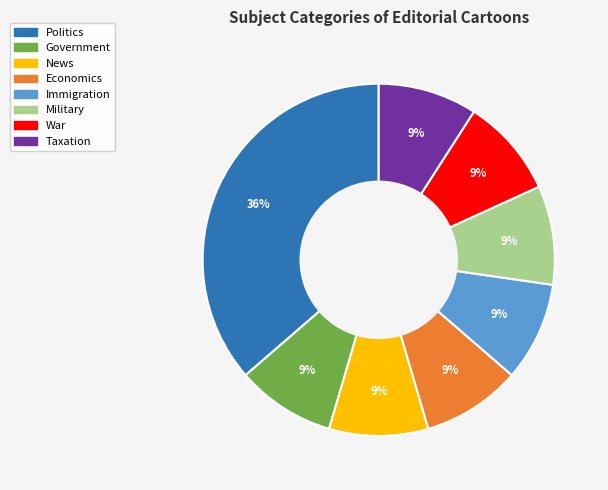

To the nearest percent, what portion does Military represent?

9%